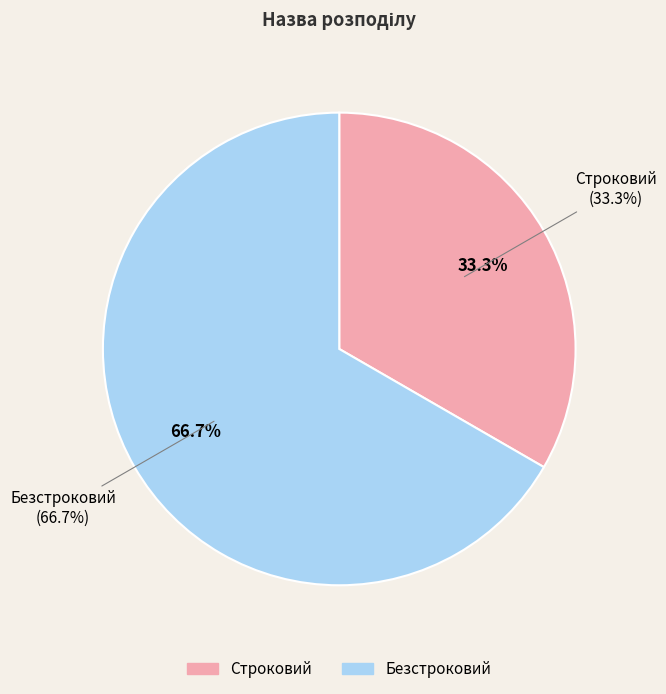

What is the ratio of the value at Безстроковий to the value at Строковий?

2.0